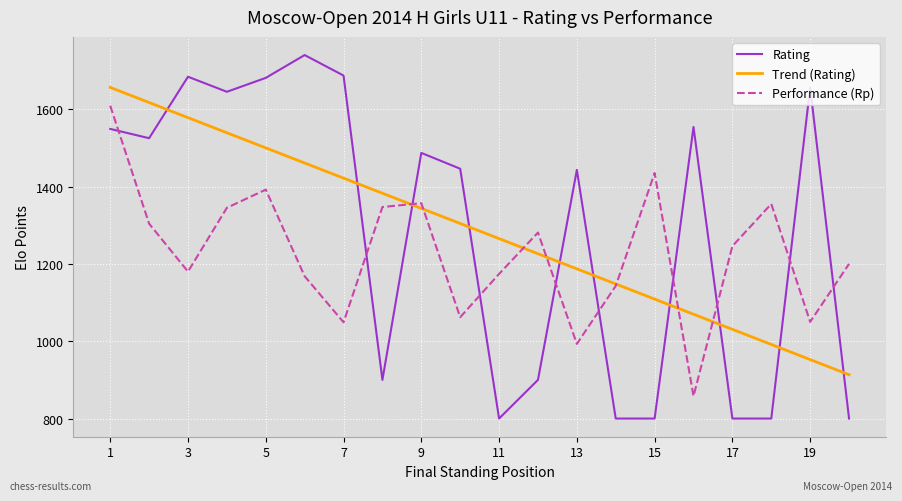

Rank the series by their maximum value, from highest to lowest.

Rating, Trend (Rating), Performance (Rp)